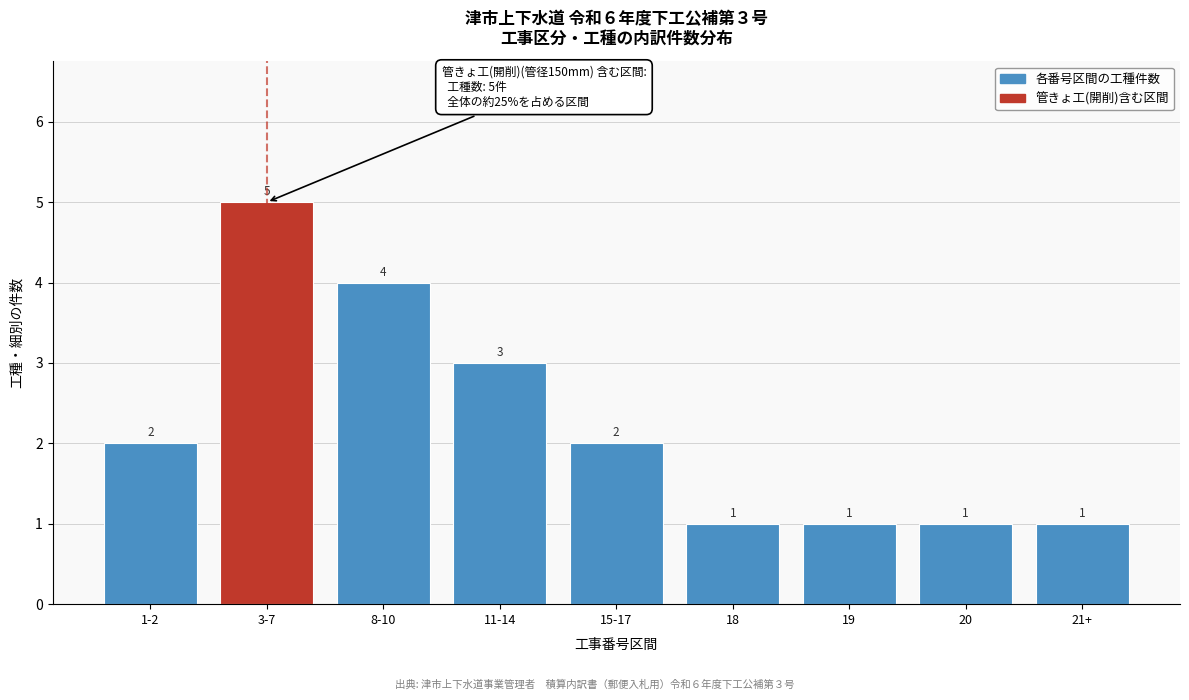

Reading left to right, what are all the values shown in this chart?

2	5	4	3	2	1	1	1	1